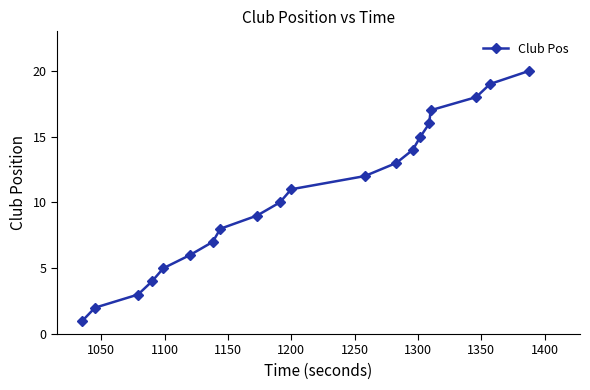

What is the maximum value shown in the chart?

20